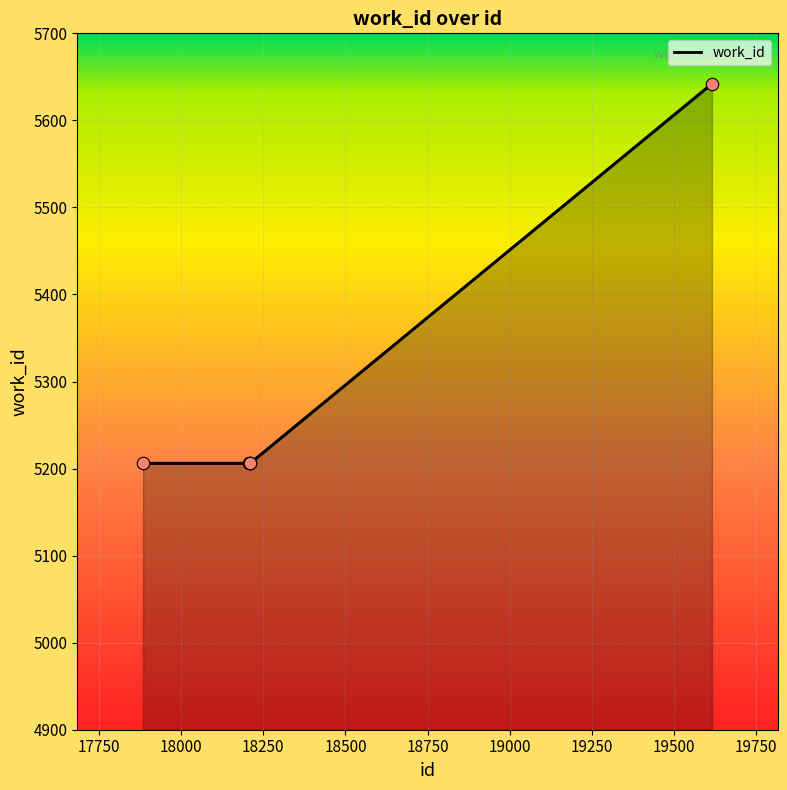

What is the sum of all values?

26466